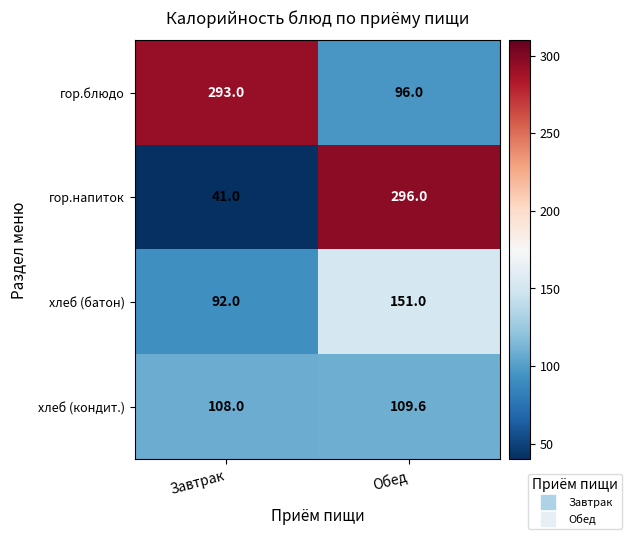

Reading right to left, what are all the values shown in this chart?

гор.блюдо: Обед=96.0	Завтрак=293.0
гор.напиток: Обед=296.0	Завтрак=41.0
хлеб (батон): Обед=151.0	Завтрак=92.0
хлеб (кондит.): Обед=109.6	Завтрак=108.0